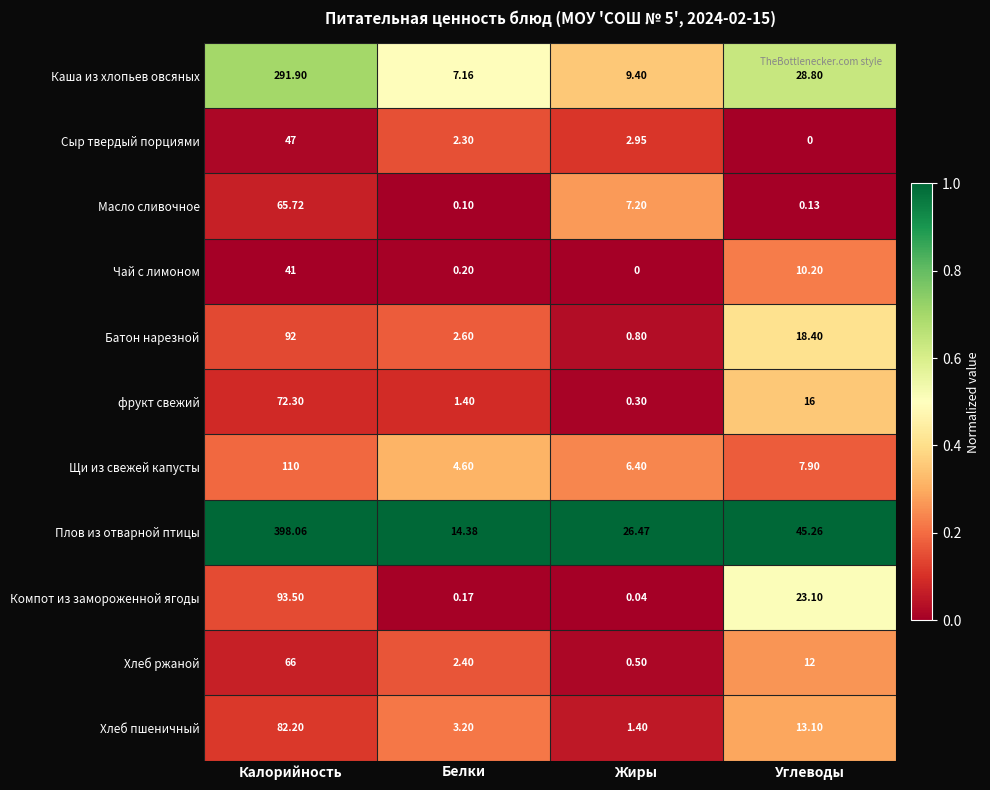

Rank the series at Жиры from highest to lowest value.

Плов из отварной птицы, Каша из хлопьев овсяных, Масло сливочное, Щи из свежей капусты, Сыр твердый порциями, Хлеб пшеничный, Батон нарезной, Хлеб ржаной, фрукт свежий, Компот из замороженной ягоды, Чай с лимоном